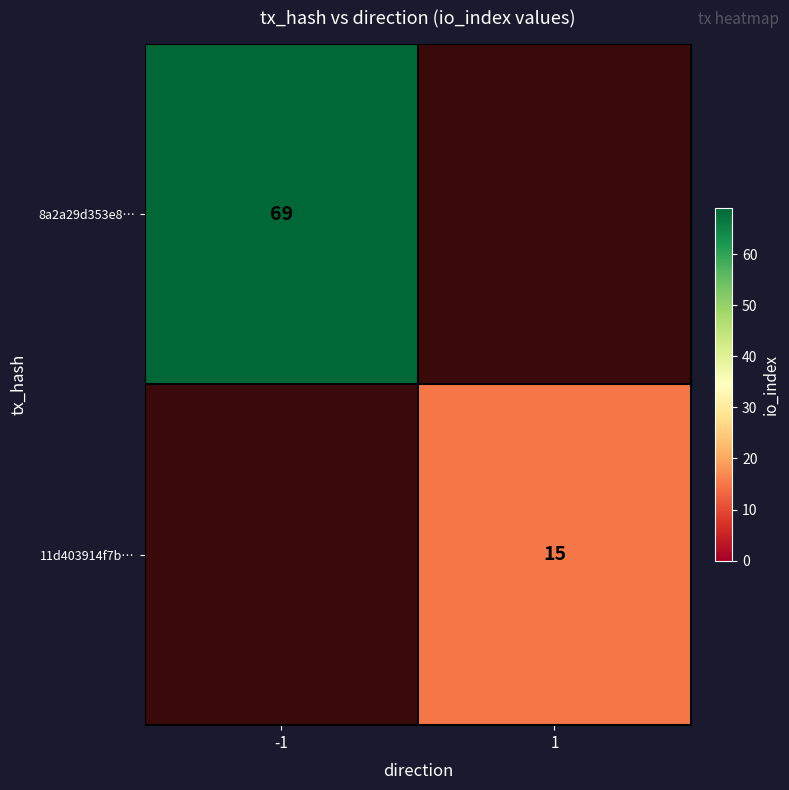

How many distinct data groups are displayed?

2